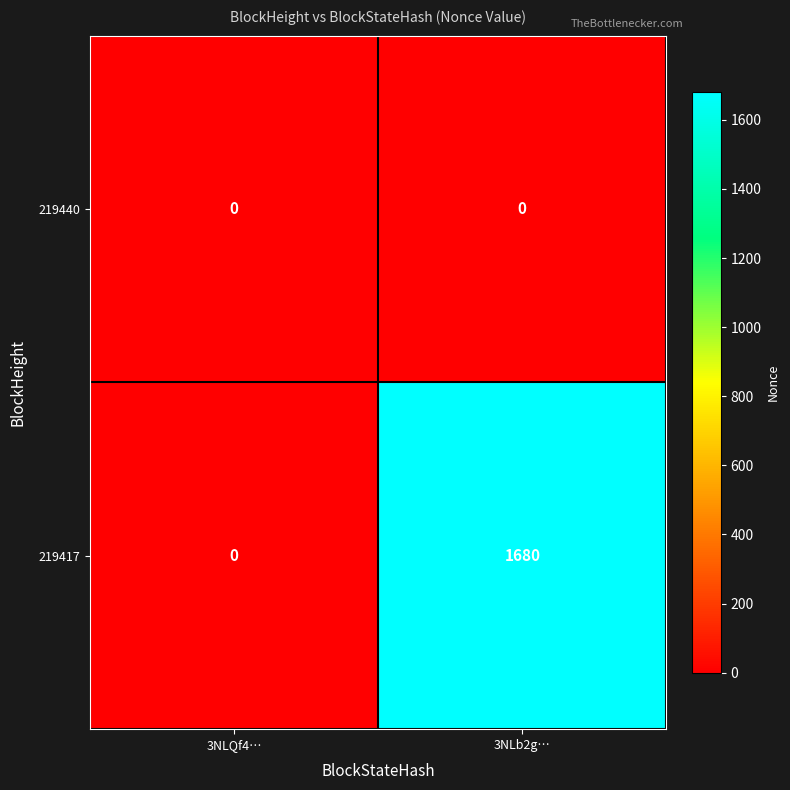

What is the maximum value shown in the chart?

1680